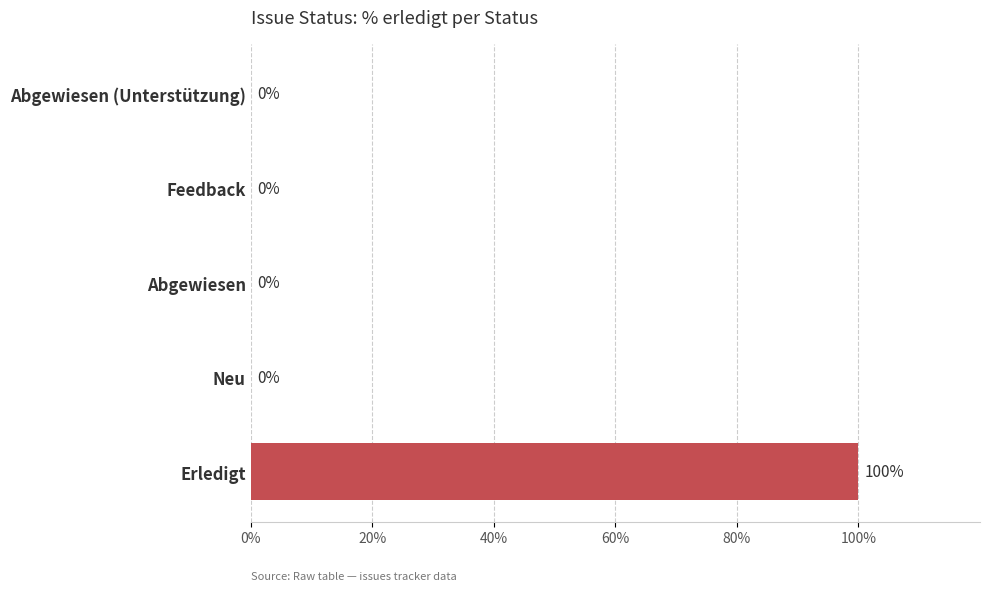

Reading bottom to top, transcribe all the data shown in this chart.

Erledigt=100	Neu=0	Abgewiesen=0	Feedback=0	Abgewiesen (Unterstützung)=0